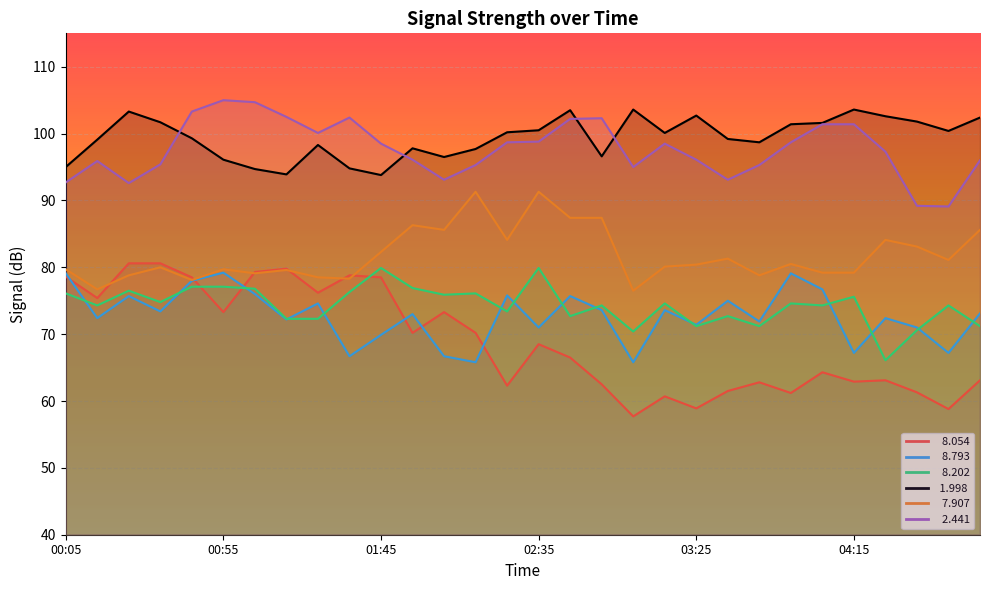

List the labels in order of   2.441 value, smallest first.

04:45, 04:35, 00:25, 00:05, 02:05, 03:35, 03:05, 02:15, 03:45, 00:35, 00:15, 04:55, 01:55, 03:25, 04:25, 01:45, 03:15, 02:25, 03:55, 02:35, 01:25, 04:05, 04:15, 02:45, 02:55, 01:35, 01:15, 00:45, 01:05, 00:55